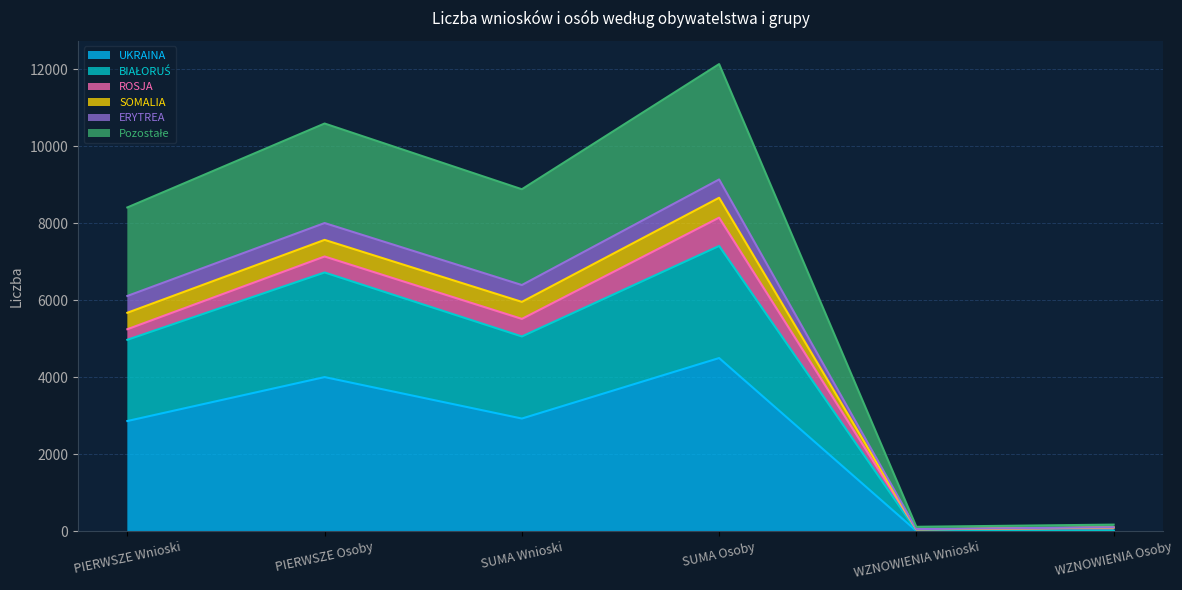

What is the maximum value for UKRAINA?

4497